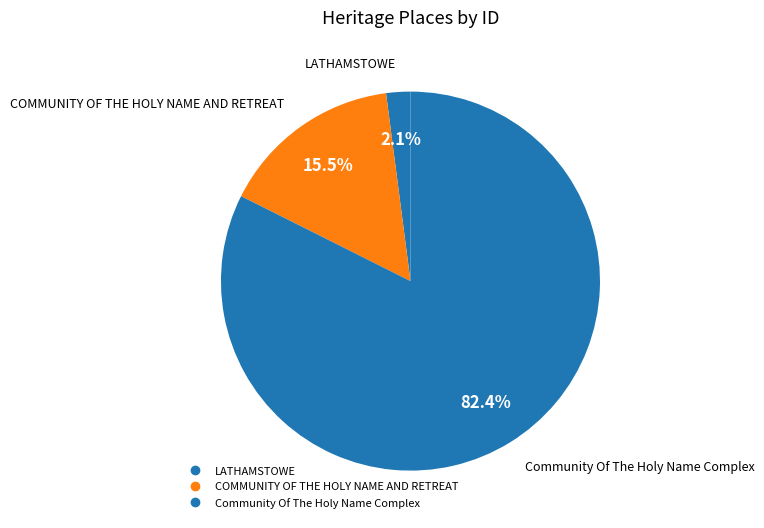

To the nearest percent, what is the average slice percentage?

33%